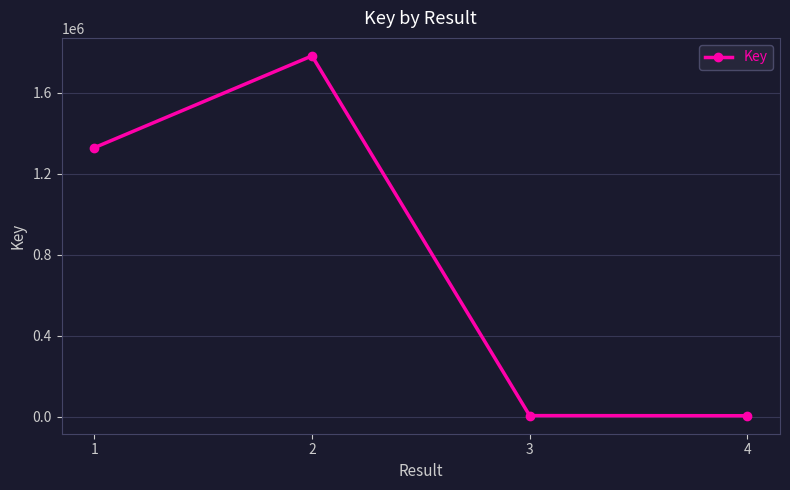

Between 3 and 2, which is larger?

2